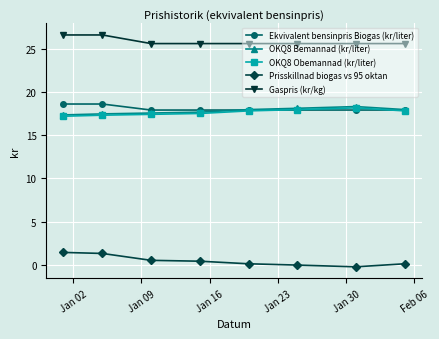

True or false: Gaspris (kr/kg) and Ekvivalent bensinpris Biogas (kr/liter) cross at least once.

False